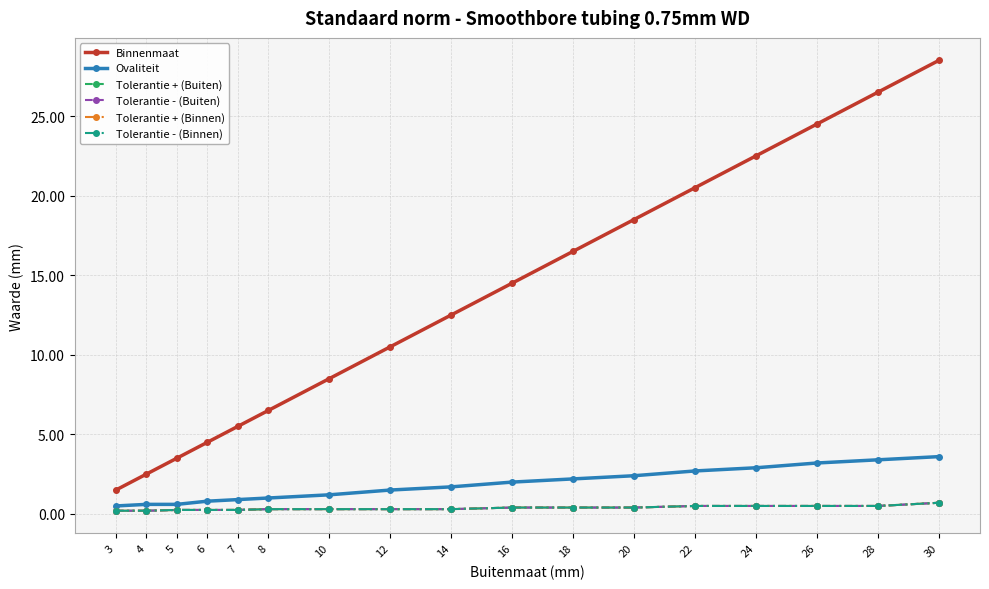

Rank the series at 18 from highest to lowest value.

Binnenmaat, Ovaliteit, Tolerantie + (Buiten), Tolerantie - (Buiten), Tolerantie + (Binnen), Tolerantie - (Binnen)